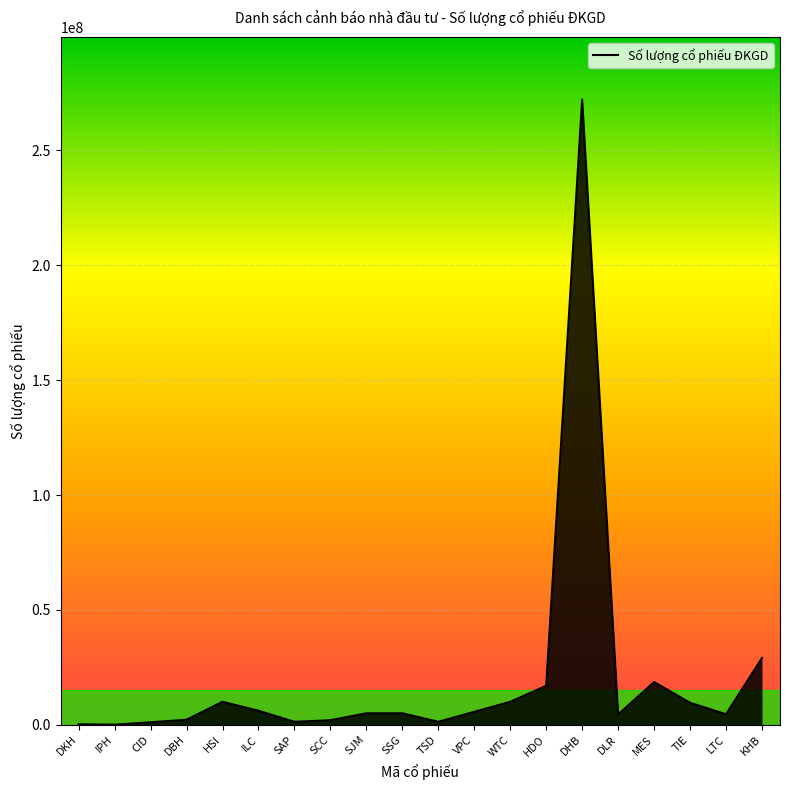

What is the difference between the maximum and minimum values?

272161569